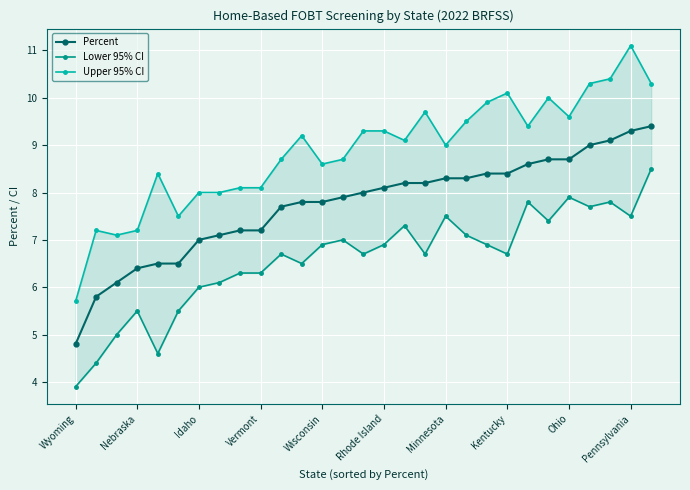

What is the highest value of the Percent series?

9.4